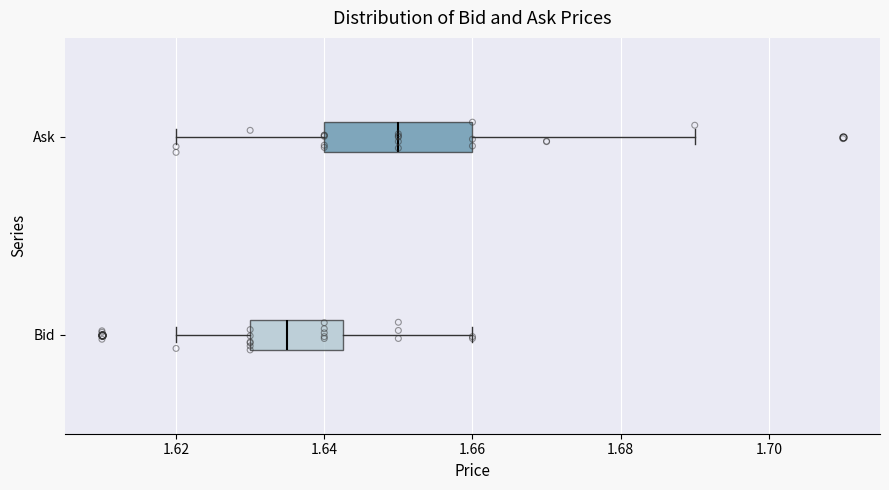

Which box's median line is the furthest to the right?

Ask